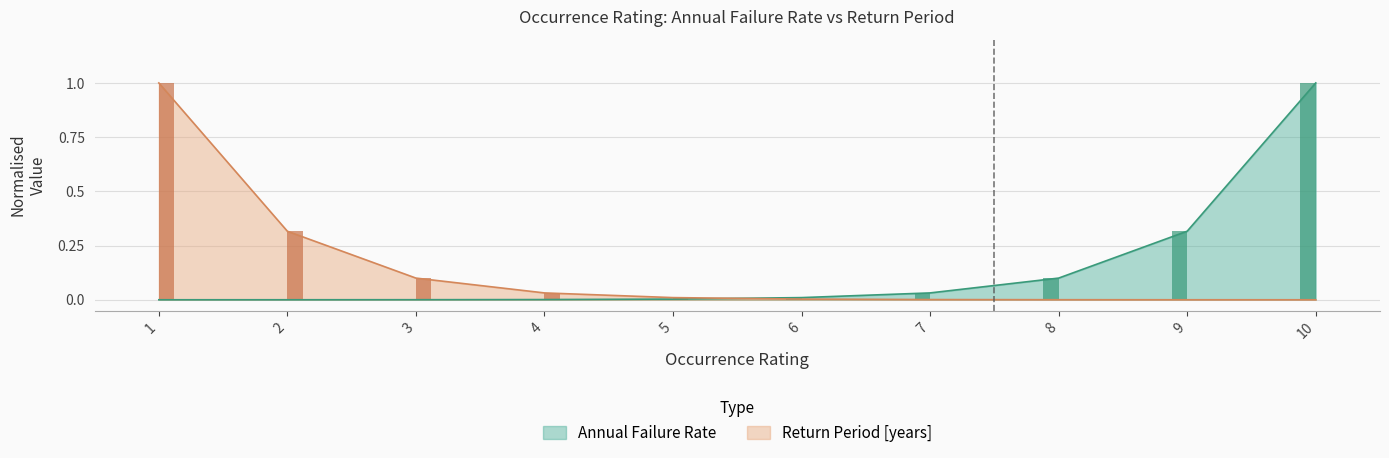

What is the difference between the maximum and minimum values in the Return Period [years] series?

1.0